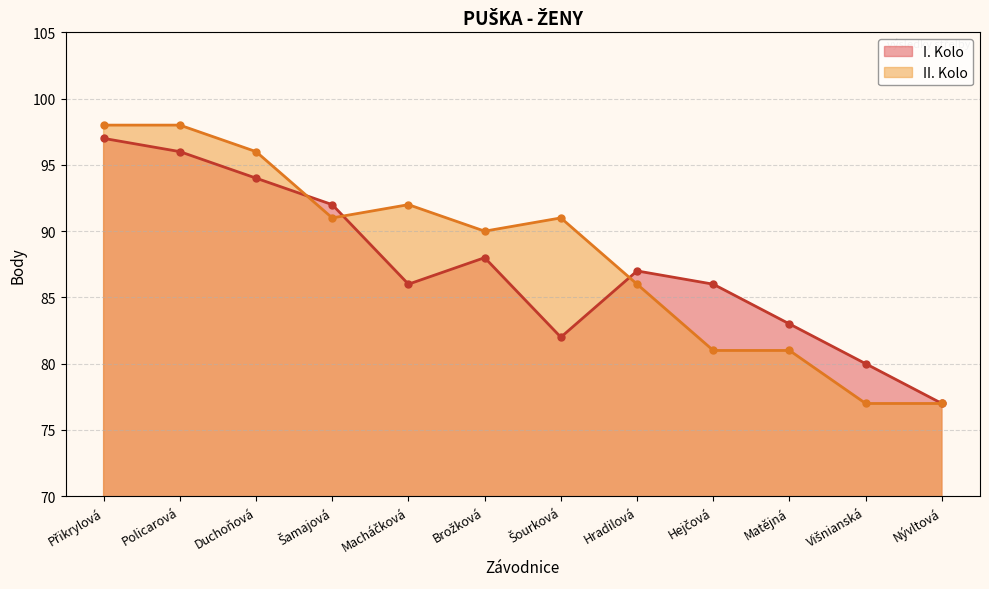

What is the minimum value shown in the chart?

77